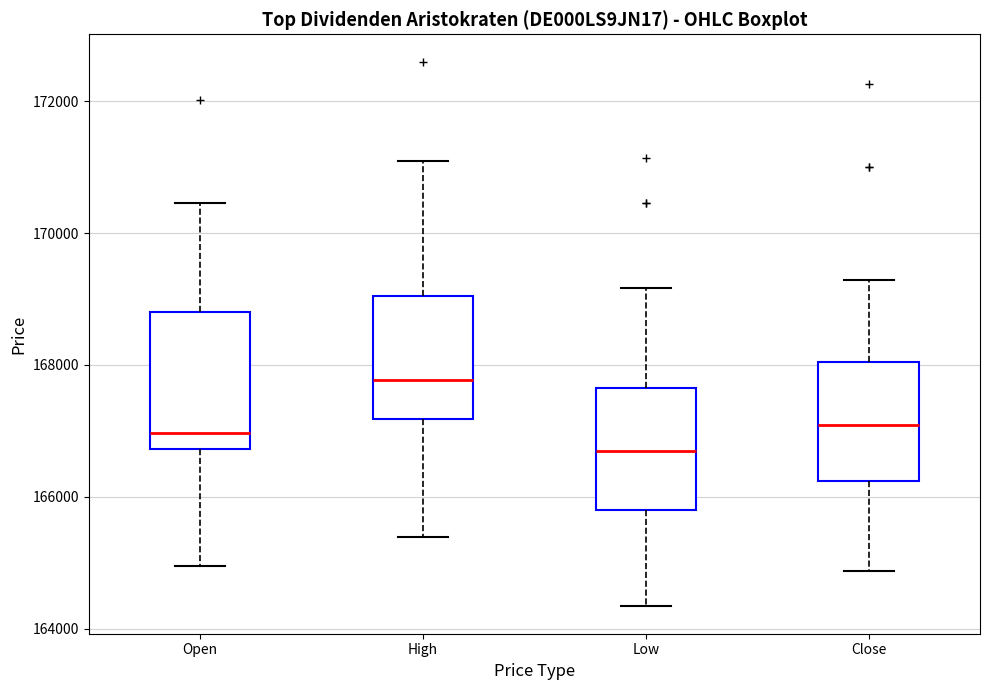

Where does the lower whisker of the box for High end on the y-axis? The values are not printed on the chart, so give them approximately, as read against the axis.

165400